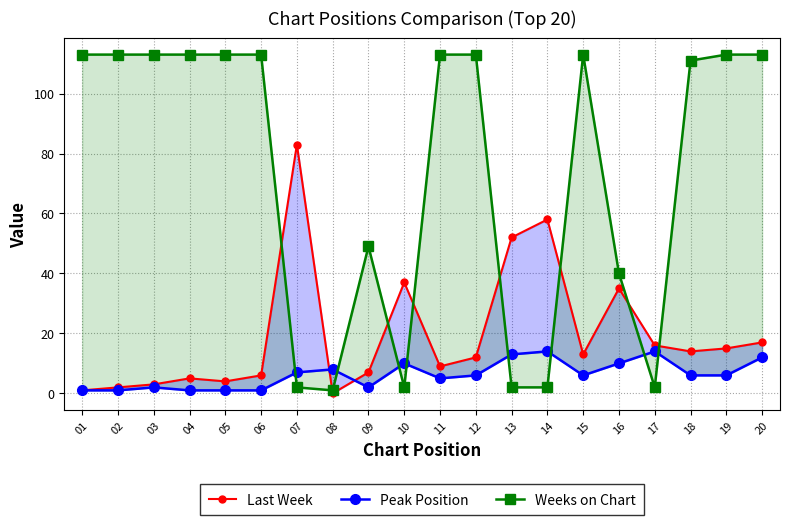

What are all the series names shown in the legend?

Last Week, Peak Position, Weeks on Chart